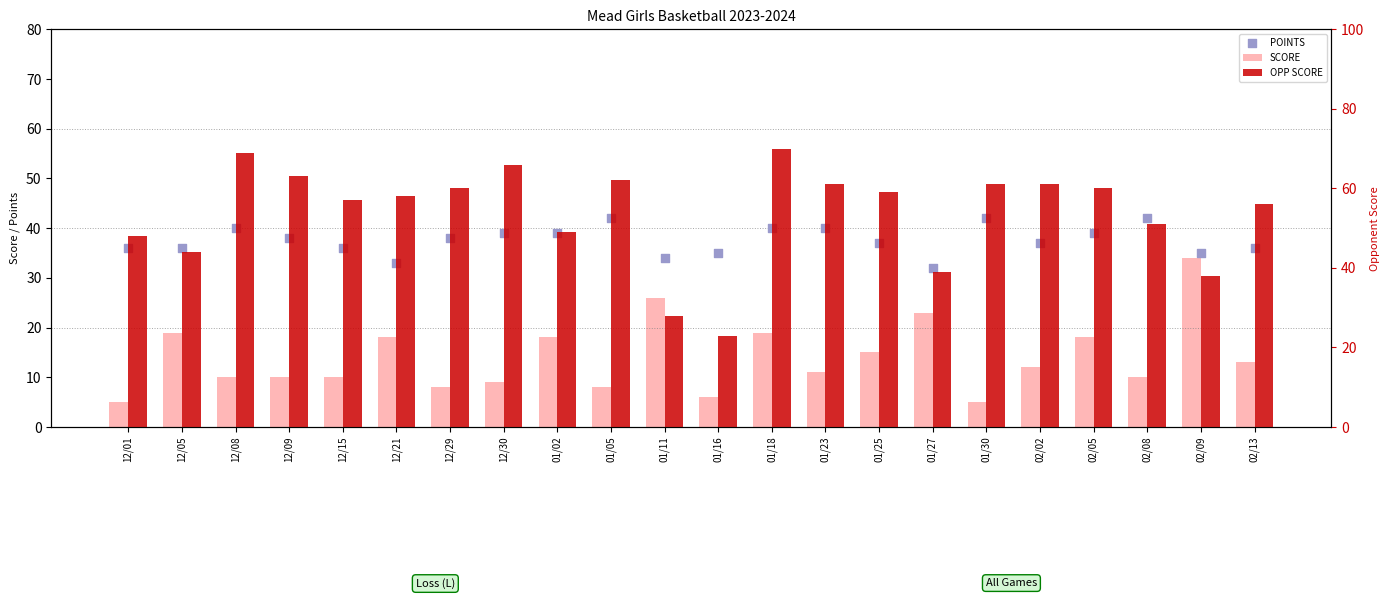

Which series reaches the maximum Y coordinate?

OPP SCORE